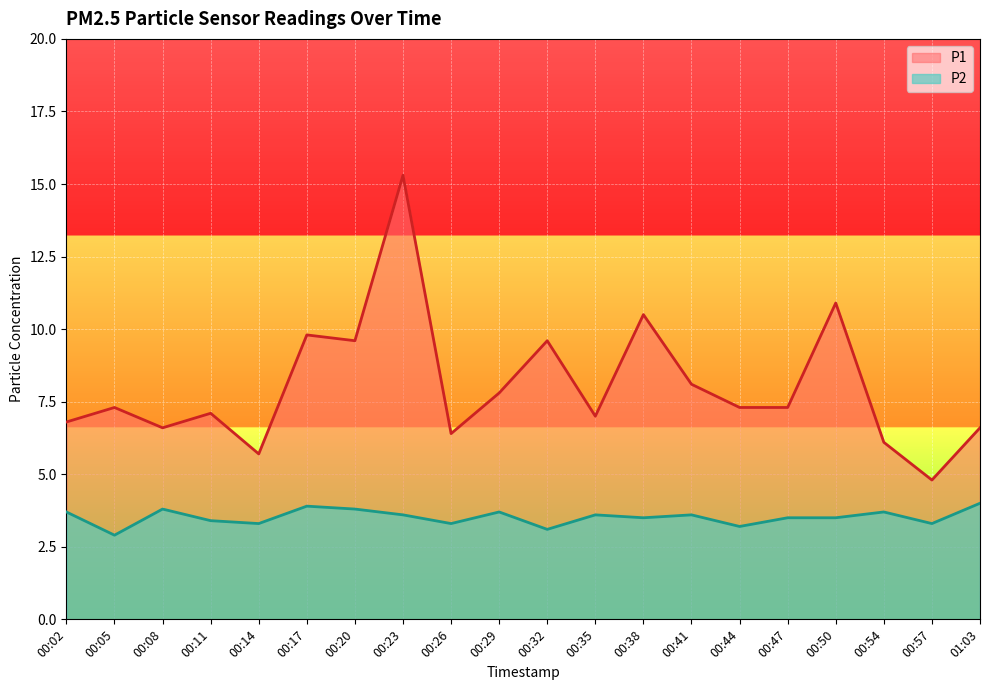

What is the difference between the maximum and second lowest values in the P1 series?

9.6